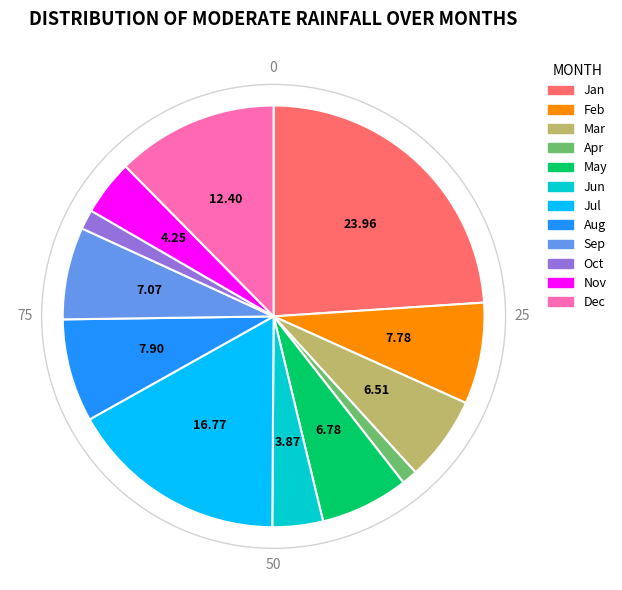

How many slices are in this pie chart?

12